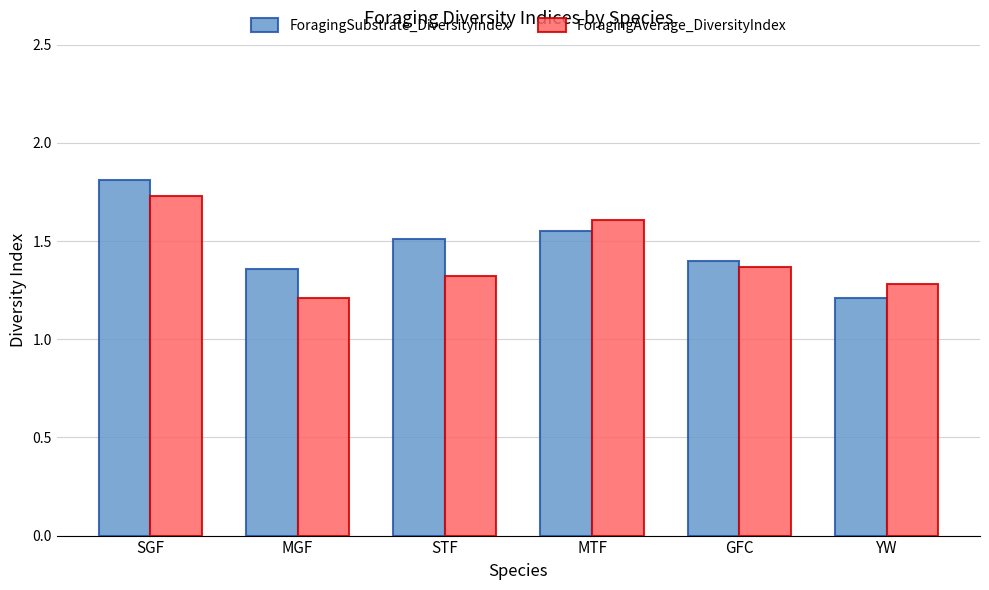

What is the highest value of the ForagingSubstrate_DiversityIndex series?

1.8